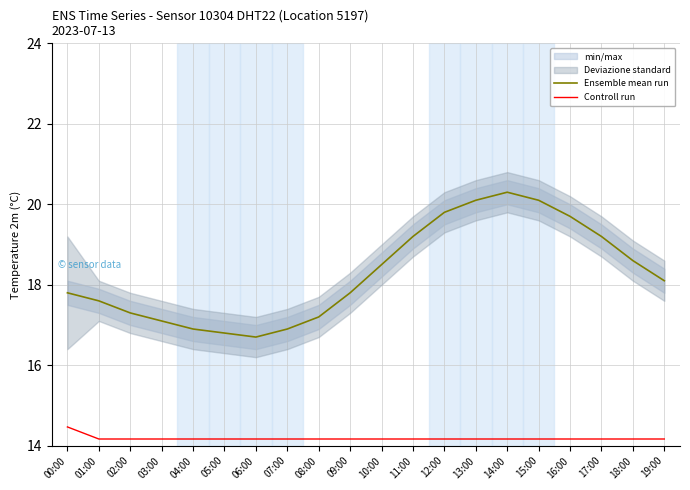

What is the minimum value for Controll run?

14.2